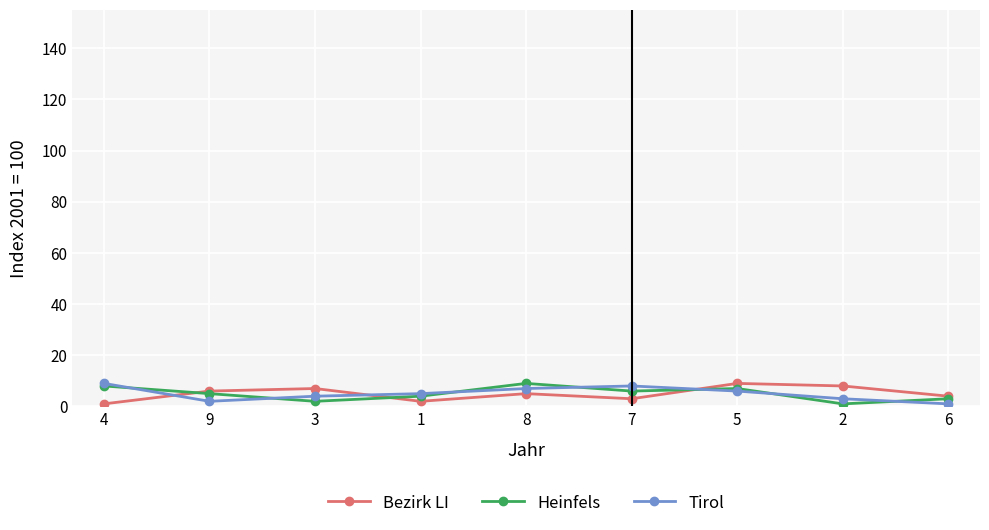

Count the Heinfels values in the range 3 to 7.

5